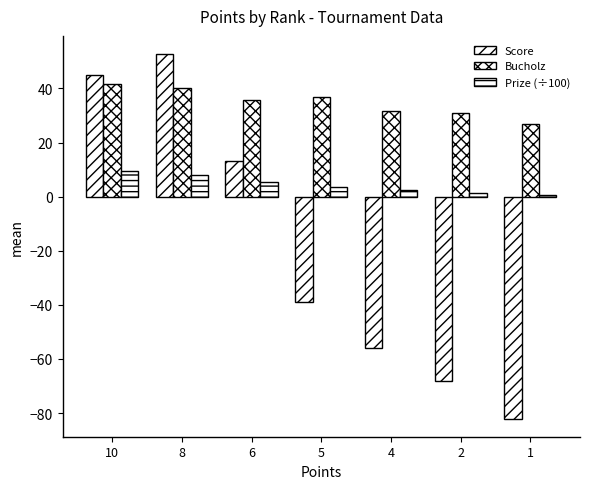

Which series has the largest total across all categories?

Bucholz